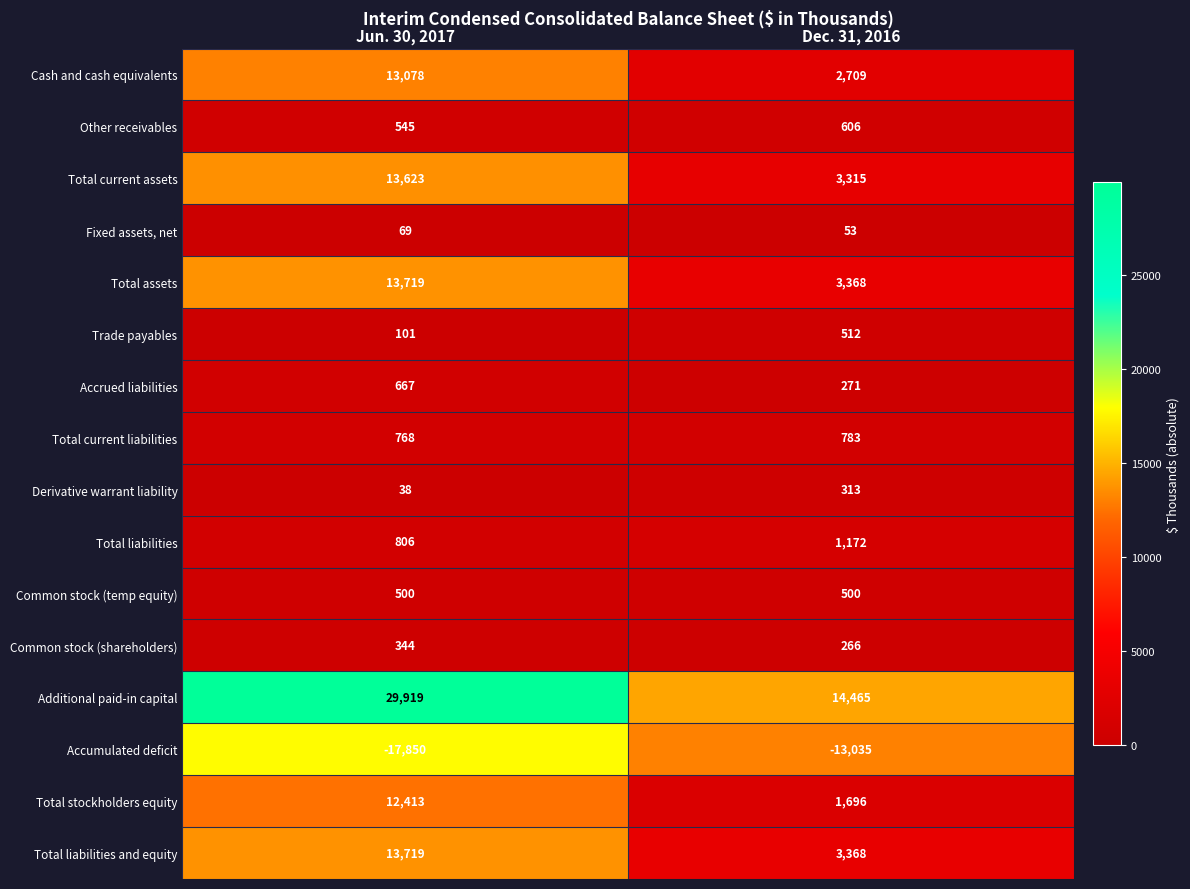

The Total current assets series shows 3315 at Dec. 31, 2016. True or false?

True